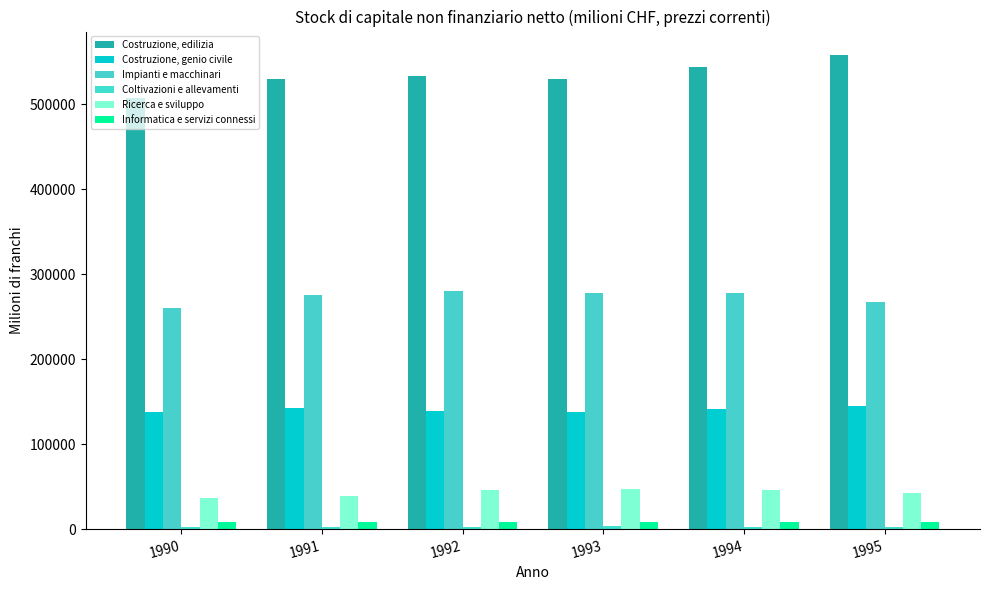

What is the value of the Coltivazioni e allevamenti bar at the 1st from the left?

2940.2